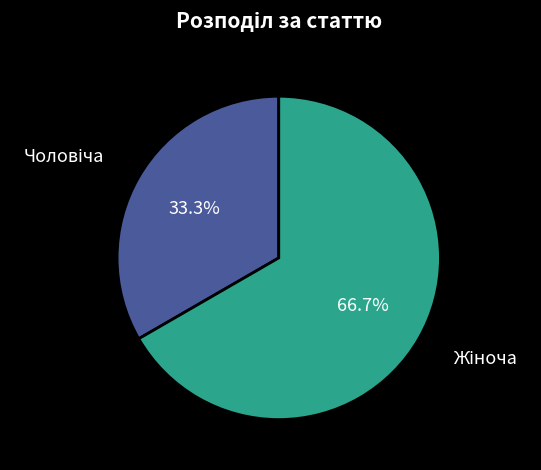

To the nearest percent, what is the average slice percentage?

50%